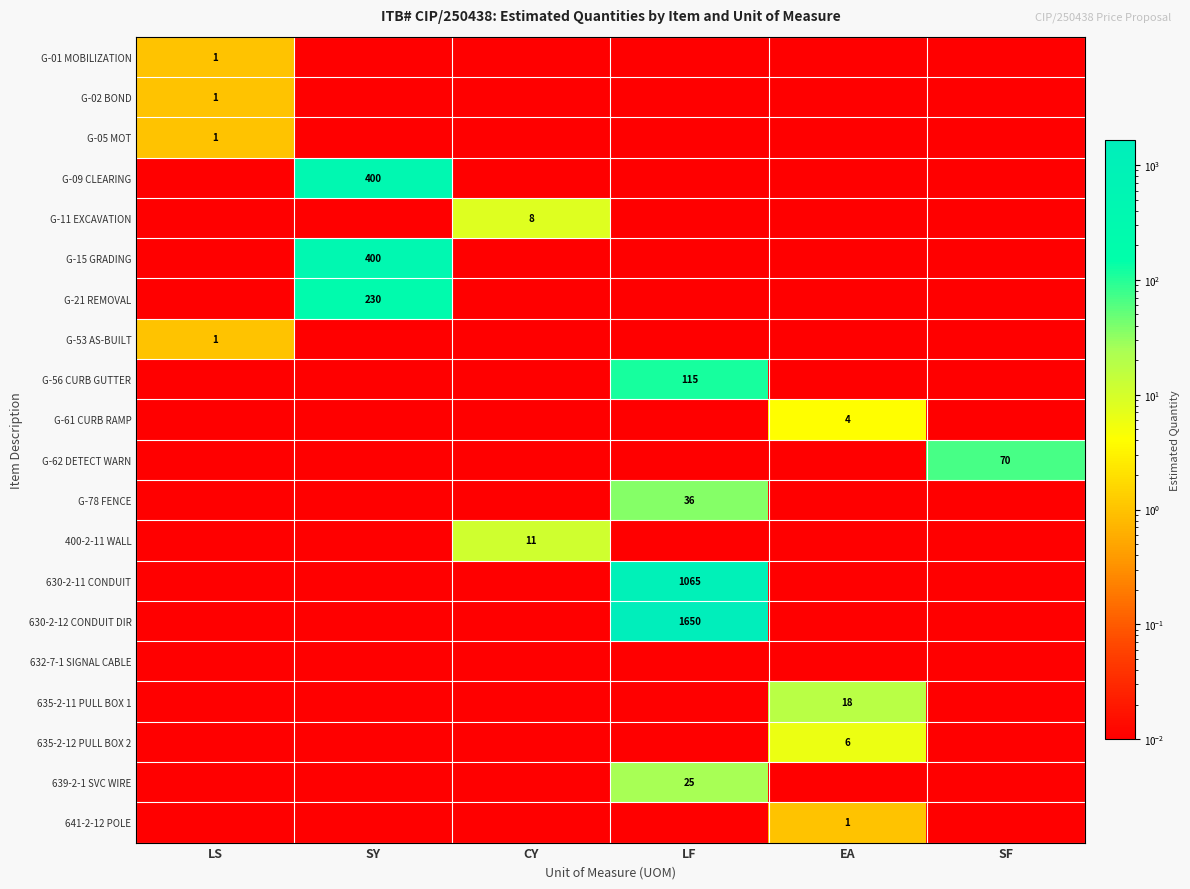

List the labels in order of G-62 DETECT WARN value, smallest first.

LS, SY, CY, LF, EA, SF